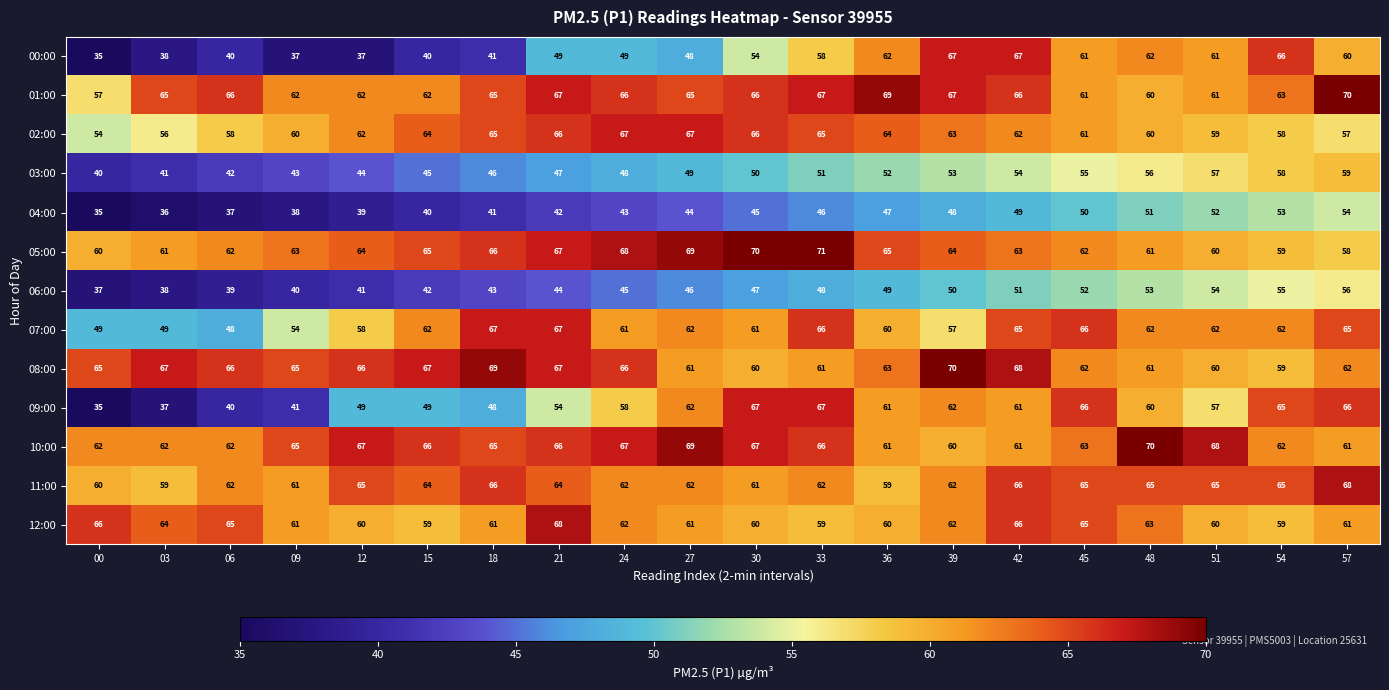

What is the maximum value for 00:00?

67